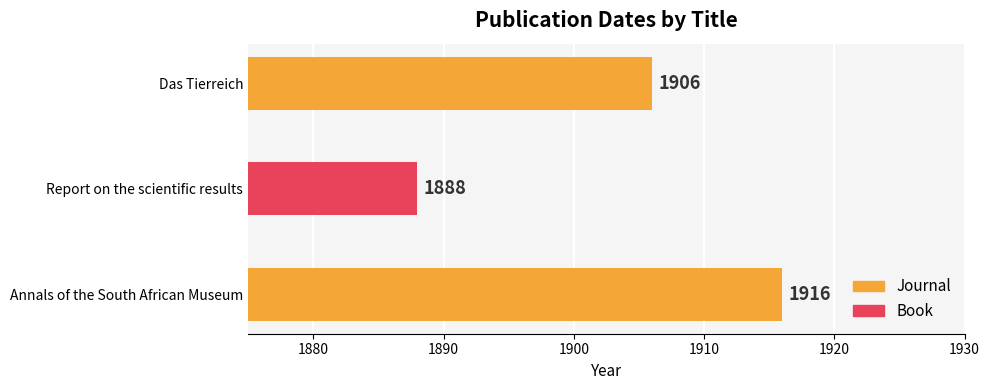

What is the smallest value displayed?

1888